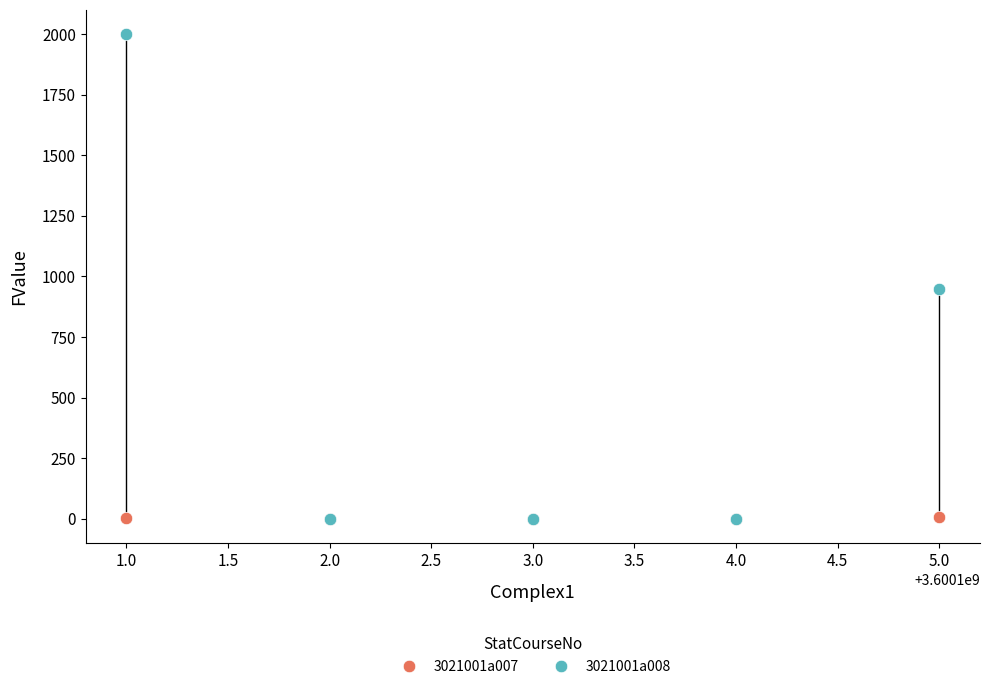

Across all series, what Y value is closest to 1000?

950